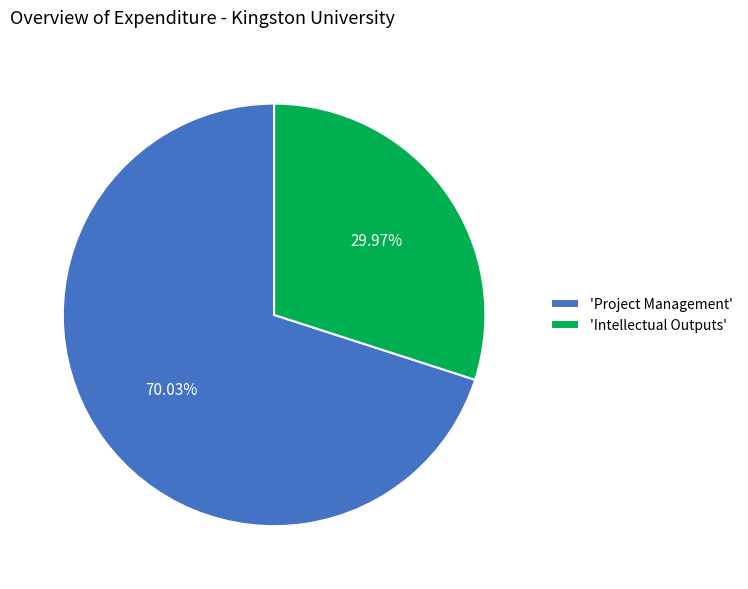

How many segments does this pie chart have?

2